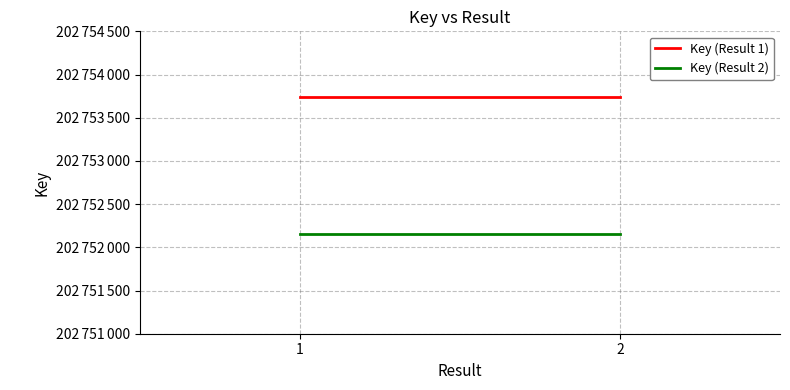

List the series in order of their peak value, lowest first.

Key (Result 2), Key (Result 1)